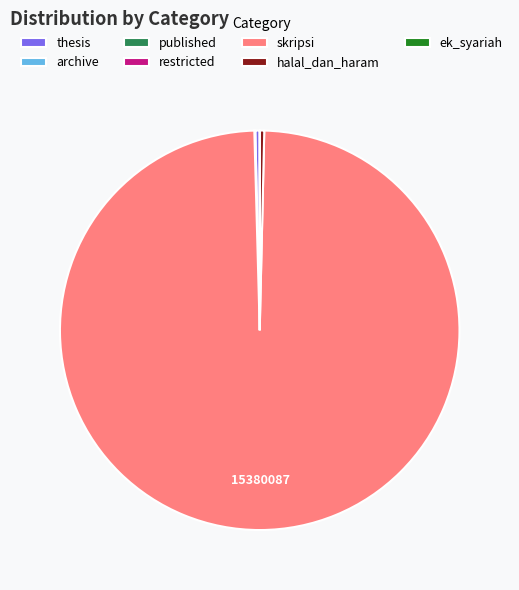

Which slice represents more than half of the pie?

skripsi